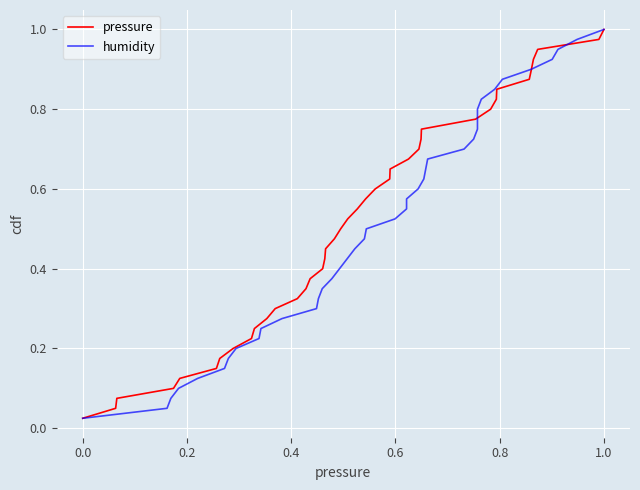

Reading left to right, extract all data points from this chart.

pressure: 0.0	0.1	0.1	0.1	0.1	0.1	0.2	0.2	0.2	0.2	0.3	0.3	0.3	0.3	0.4	0.4	0.4	0.5	0.5	0.5	0.5	0.6	0.6	0.6	0.6	0.7	0.7	0.7	0.7	0.8	0.8	0.8	0.8	0.8	0.9	0.9	0.9	0.9	1.0	1.0
humidity: 0.0	0.1	0.1	0.1	0.1	0.1	0.2	0.2	0.2	0.2	0.3	0.3	0.3	0.3	0.4	0.4	0.4	0.5	0.5	0.5	0.5	0.6	0.6	0.6	0.6	0.7	0.7	0.7	0.7	0.8	0.8	0.8	0.8	0.8	0.9	0.9	0.9	0.9	1.0	1.0